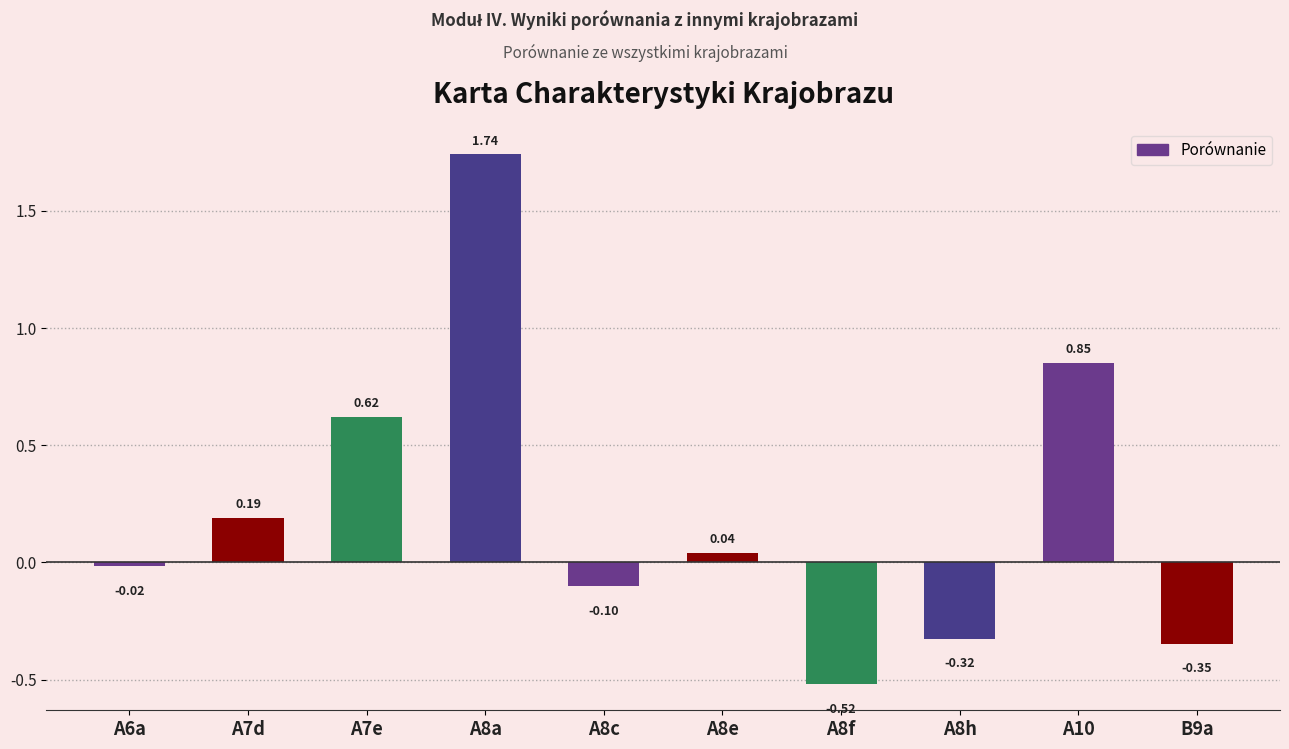

Where is the data nearest to the value 0?

A6a